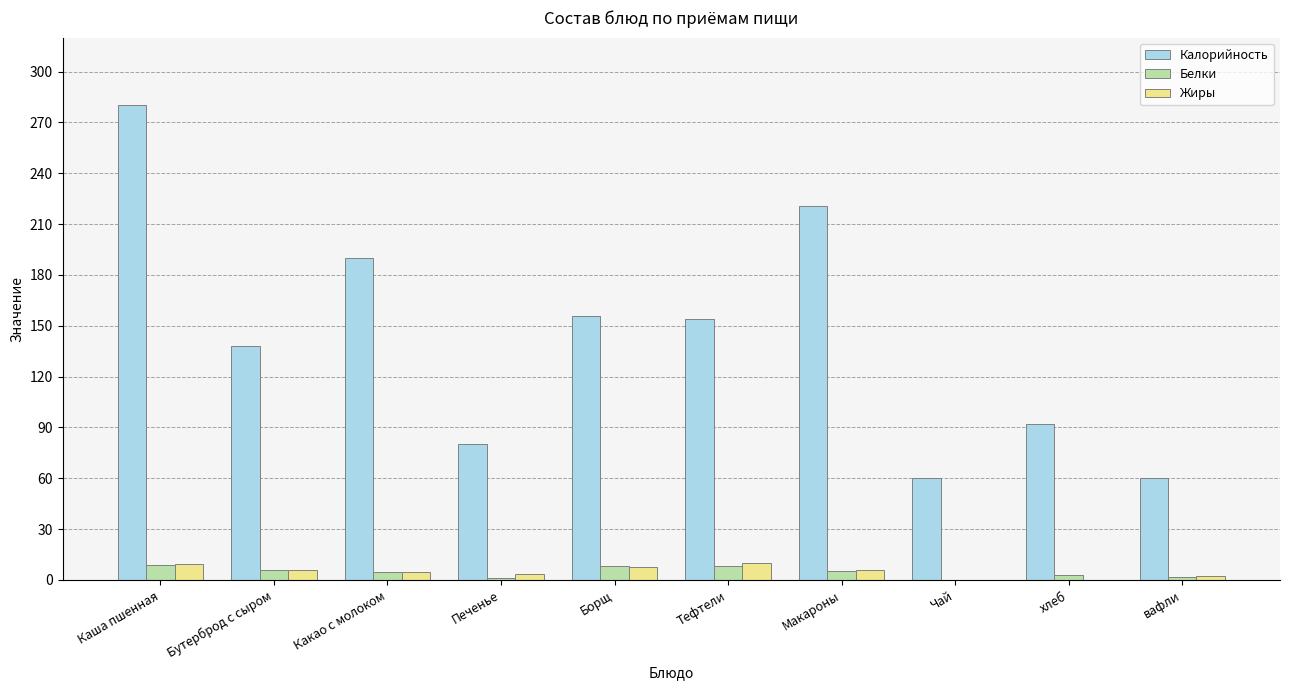

At which category does the chart reach its peak across all series?

Каша пшенная